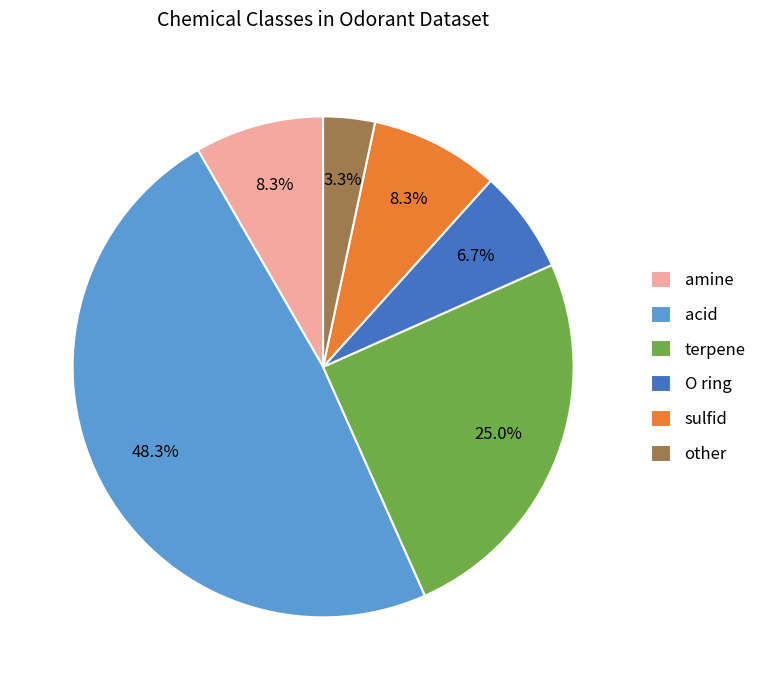

The amine slice represents 14% of the pie. True or false?

False